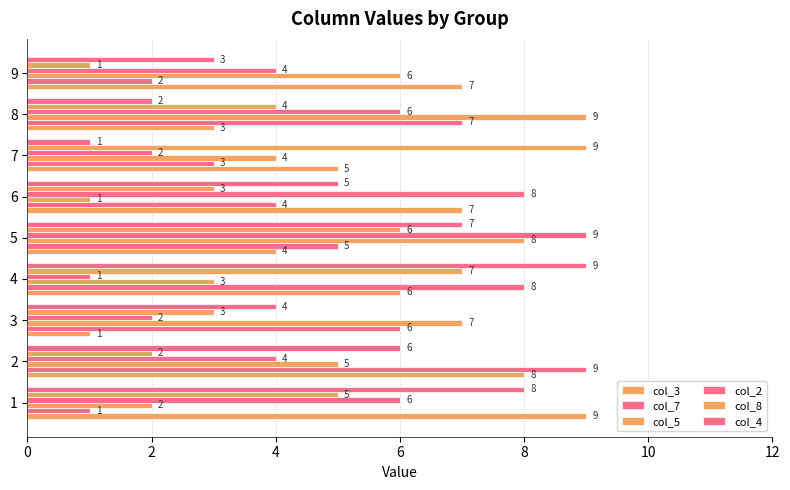

Is it true that col_5 equals 10 at 9?

False